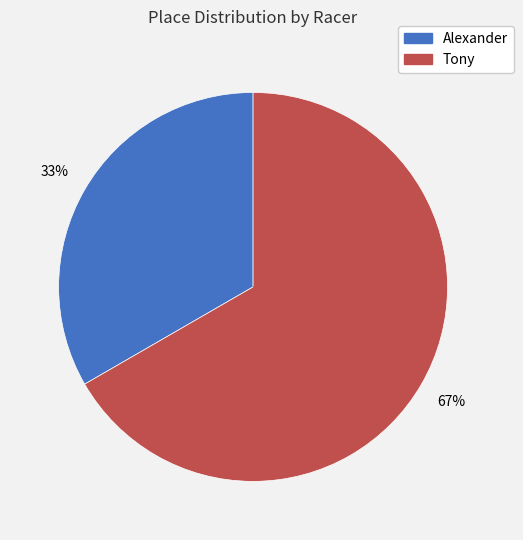

What is the largest slice in the pie chart?

Tony